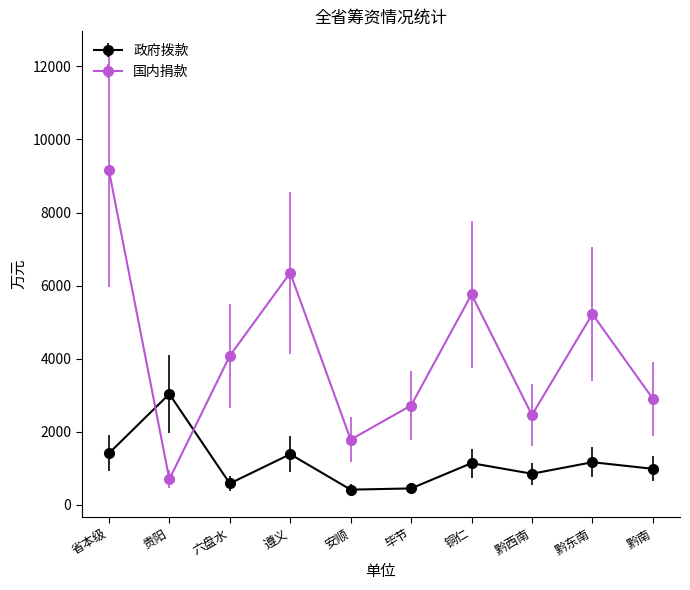

How many data points does each series have?

10